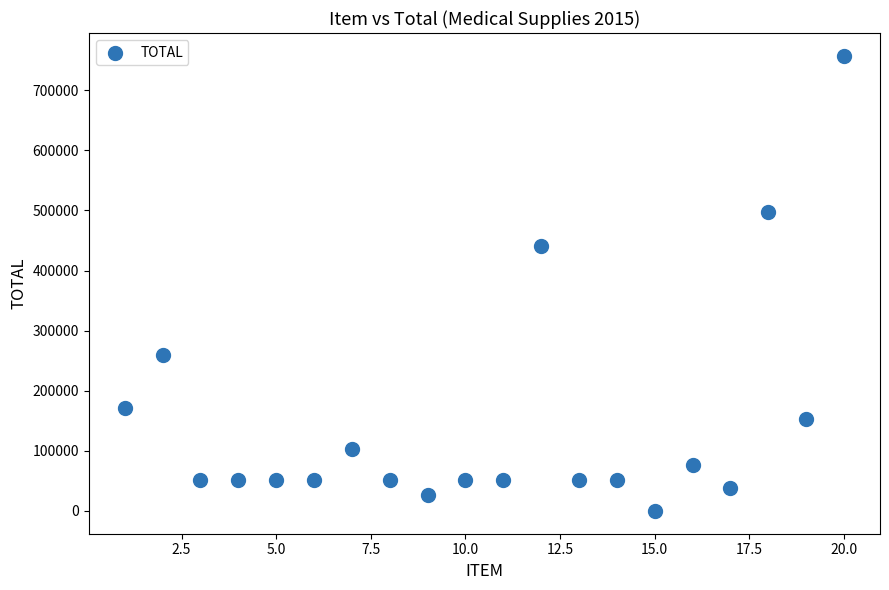

What Y value in the scatter plot is closest to 378594?

440623.7